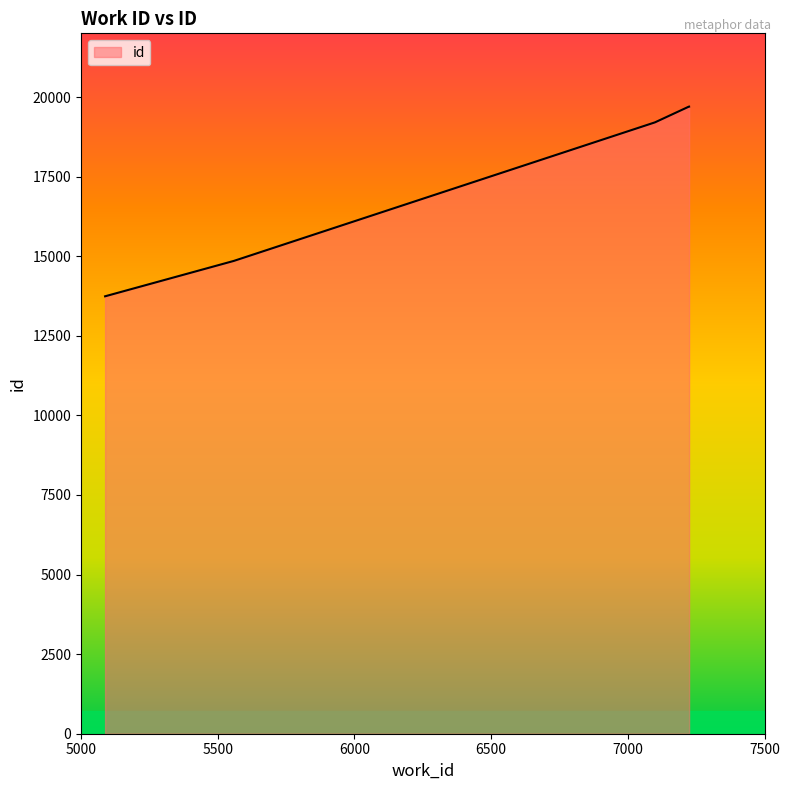

True or false: the data has more than 2 interior local peaks.

False